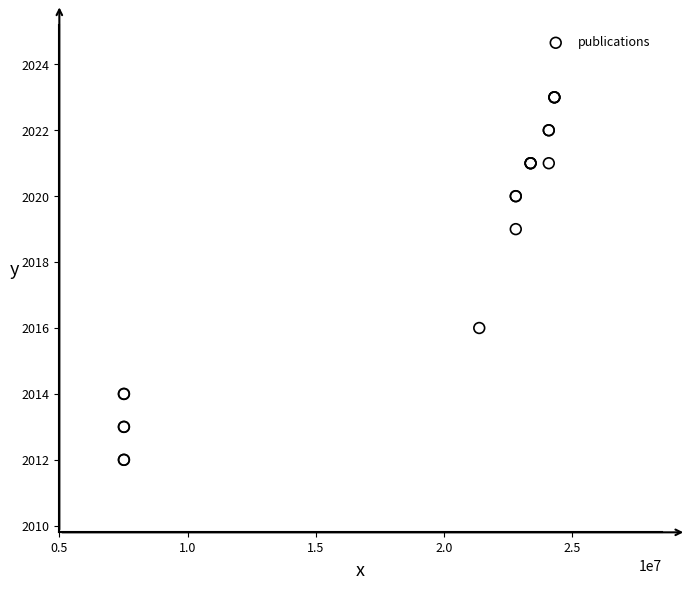

What Y value in the scatter plot is closest to 2017?

2016